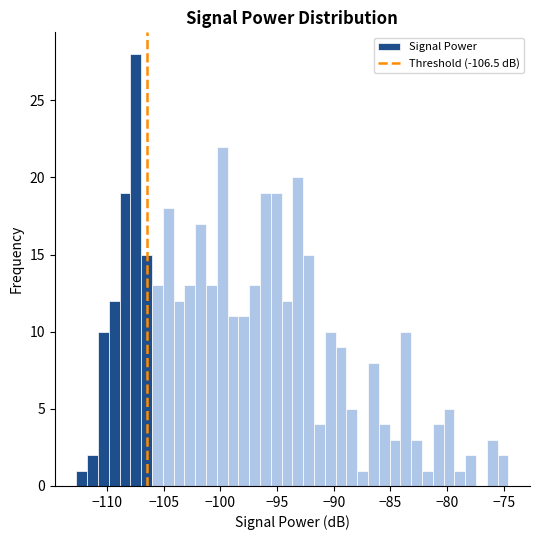

Read against the x-axis, roughly where is the centre of the tallest bar?

-107.5